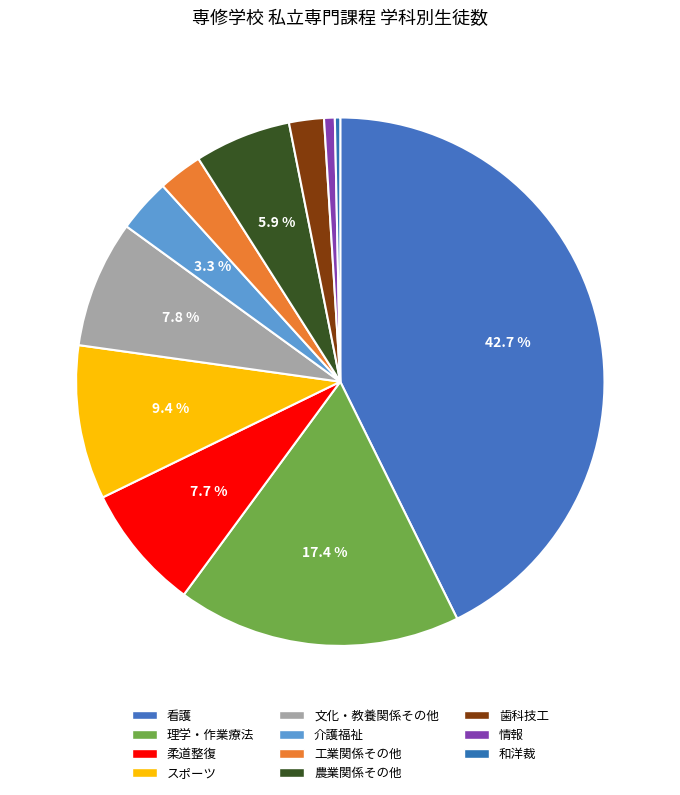

Is there a majority slice in this chart?

No